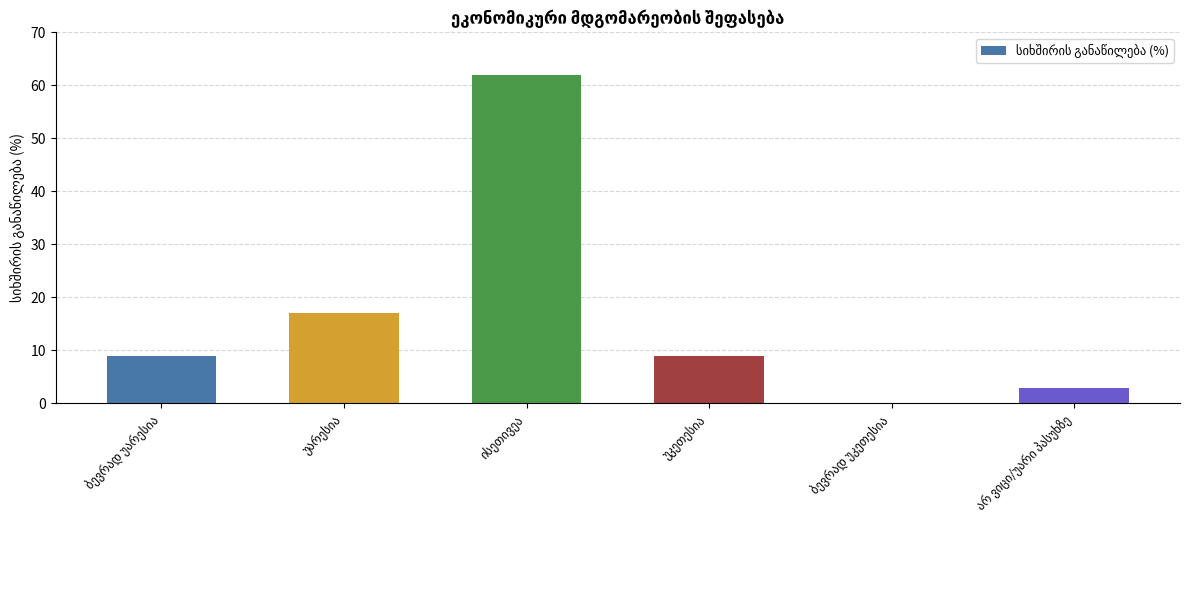

What is the maximum value shown in the chart?

62